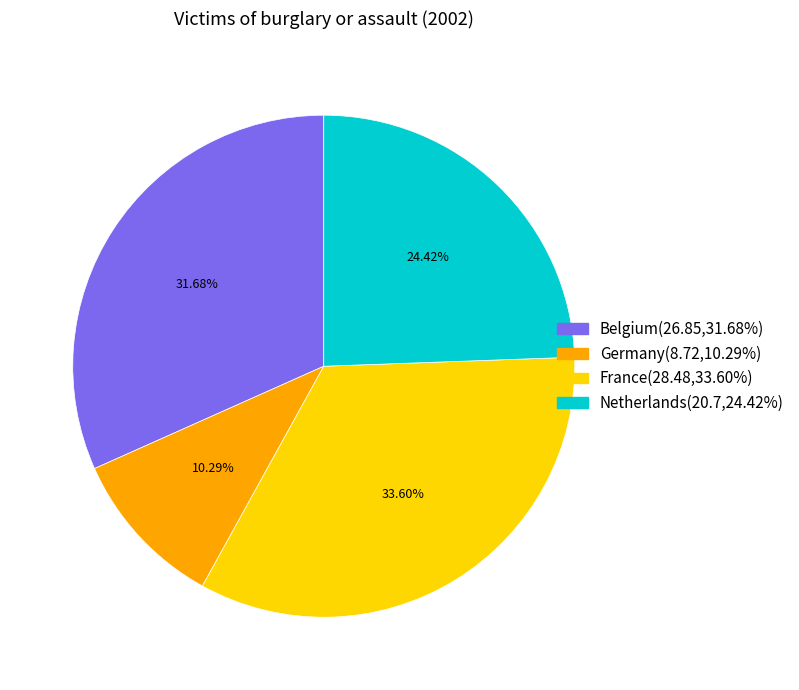

To the nearest percent, what is the combined percentage of France and Netherlands?

58%